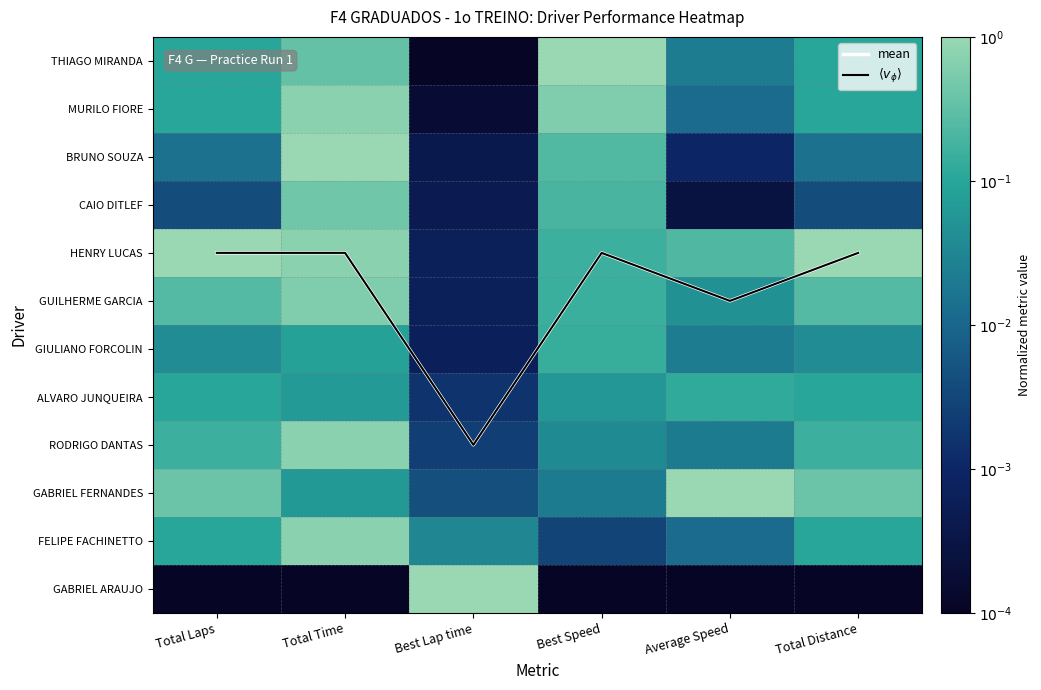

Rank the categories by ALVARO JUNQUEIRA value from lowest to highest.

Best Lap time, Best Speed, Total Time, Total Laps, Total Distance, Average Speed